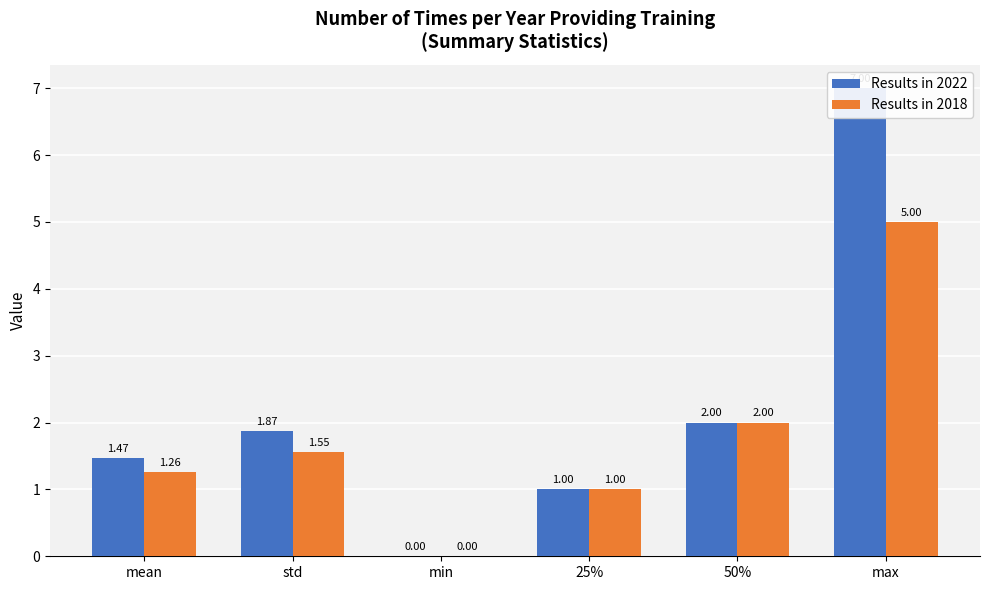

Rank the categories by Results in 2022 value from lowest to highest.

min, 25%, mean, std, 50%, max